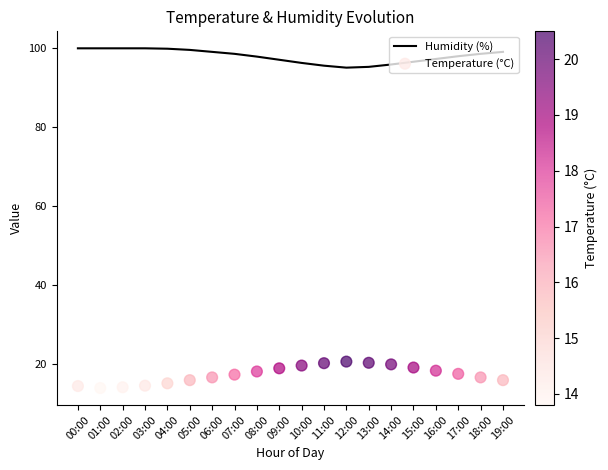

Which series contains the lowest Y value?

Temperature (°C)